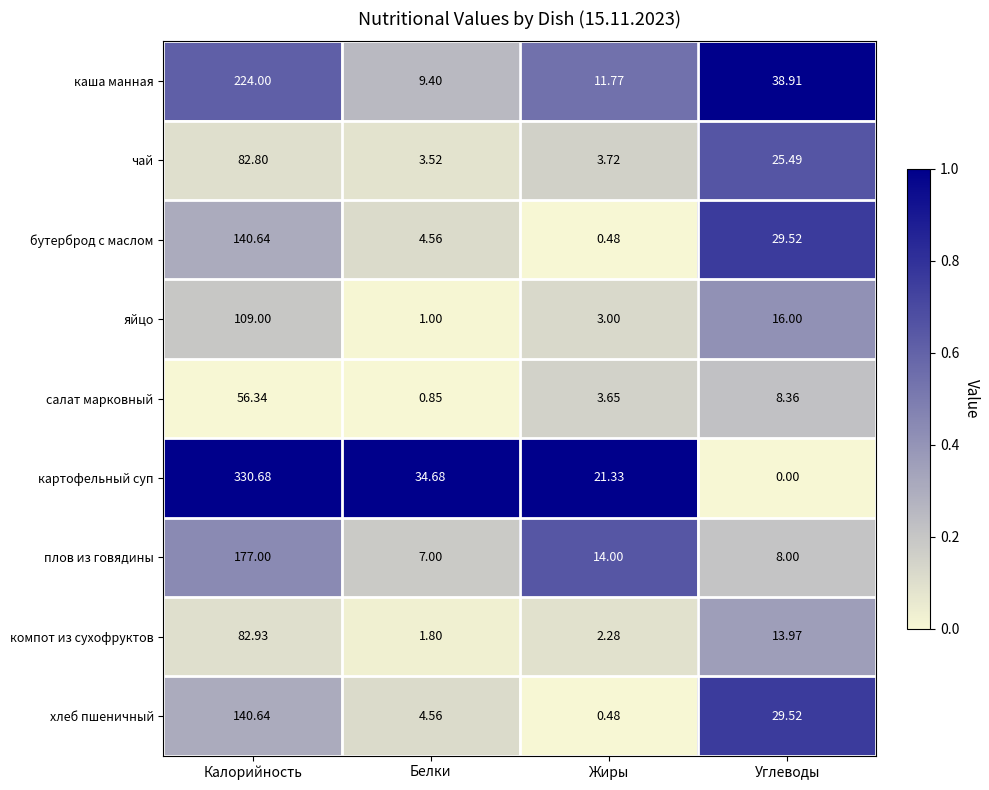

Which category has the highest value in the хлеб пшеничный series?

Калорийность